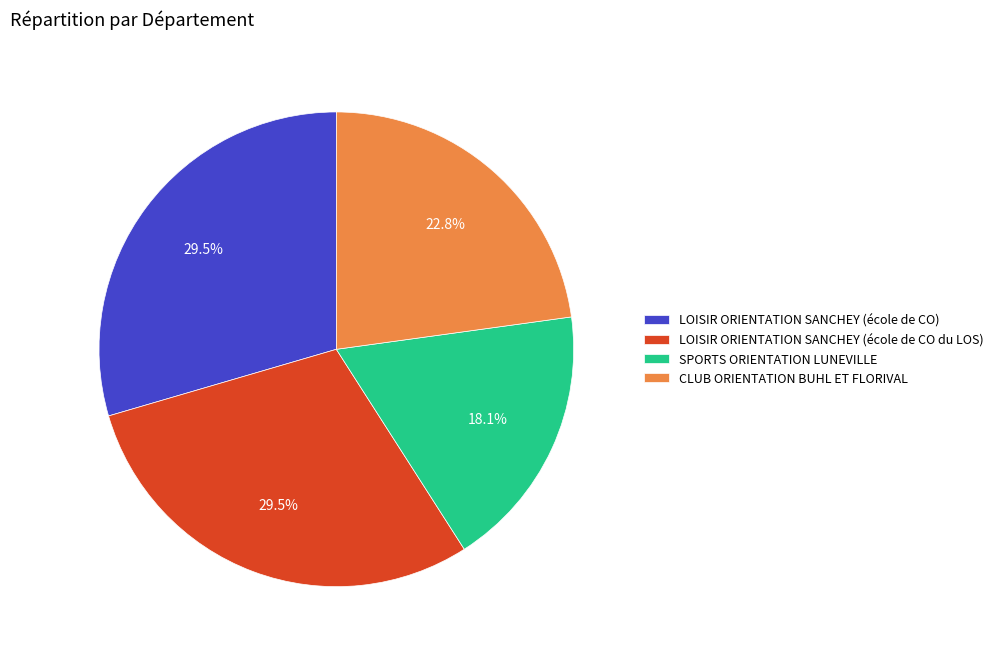

How many slices are in this pie chart?

4